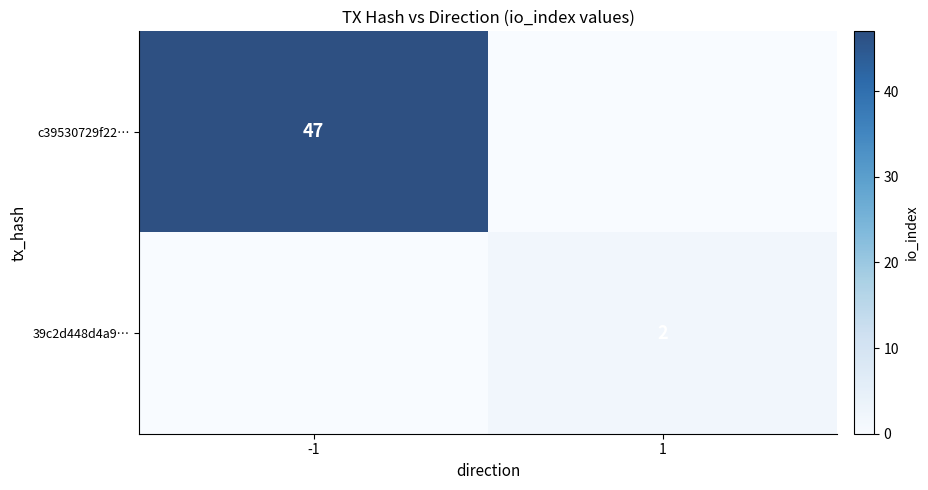

True or false: c39530729f22… has a value of 47 at -1.

True